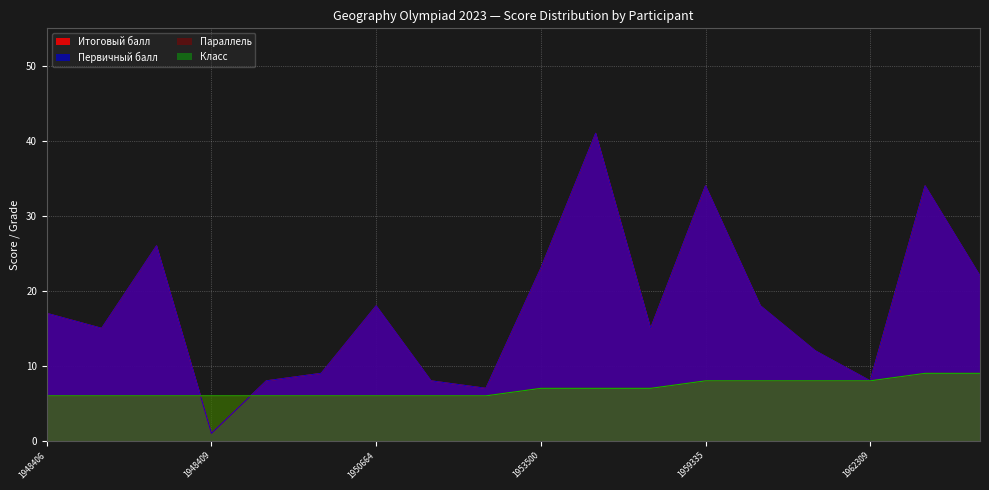

Count the Параллель values in the range 6 to 8.

16